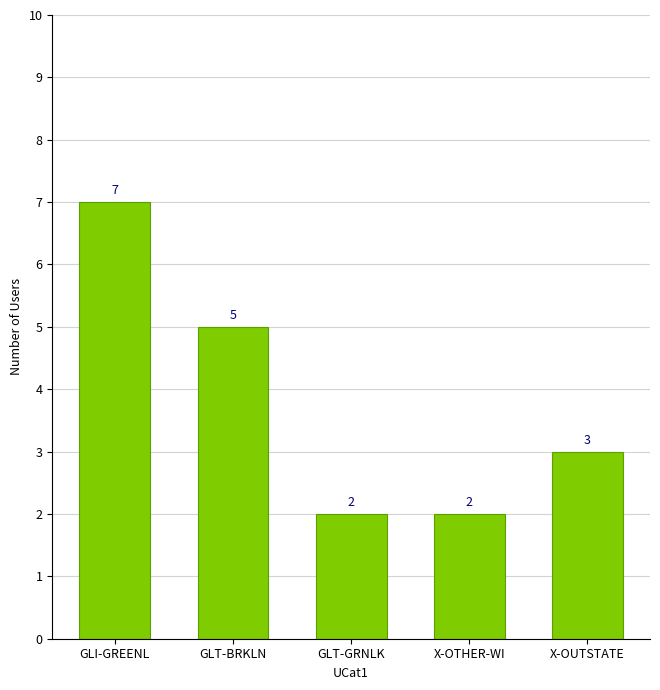

What is the difference between the maximum and minimum values?

5